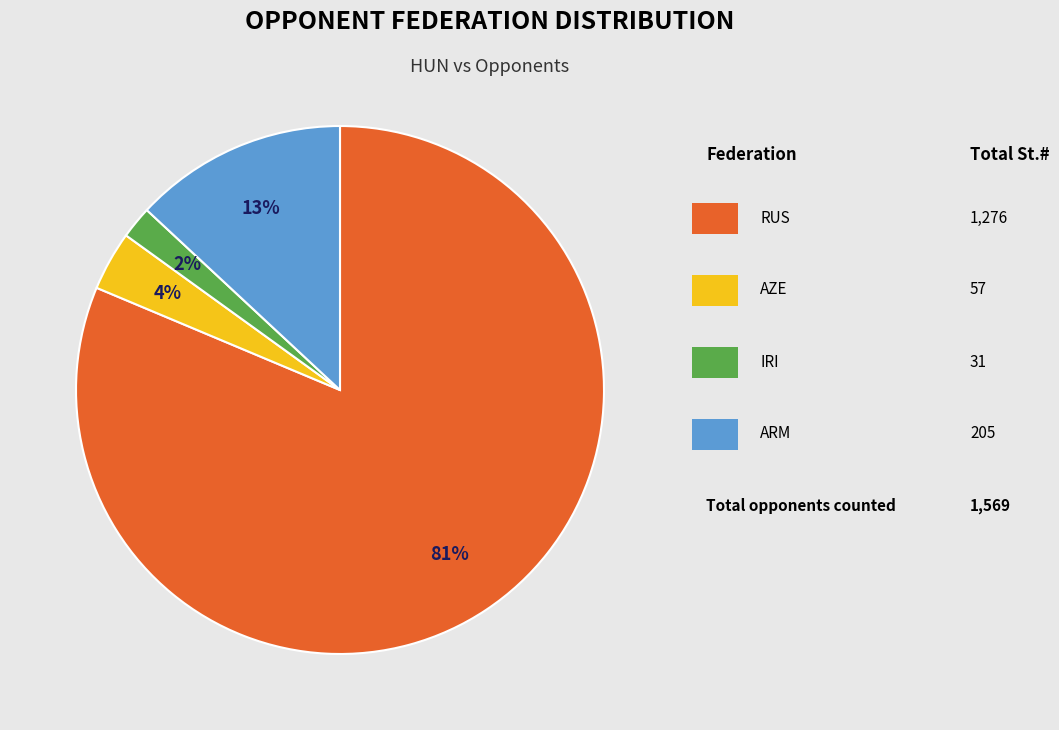

To the nearest percent, what is the average slice percentage?

25%